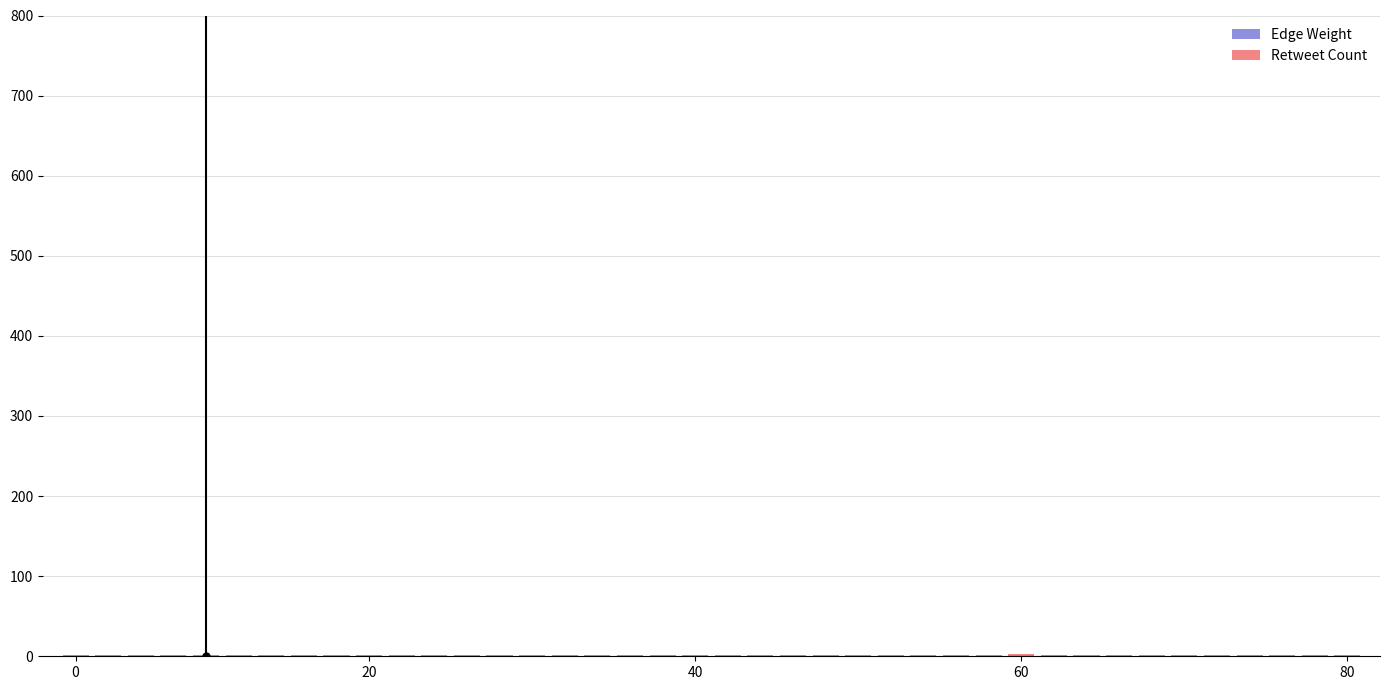

Which series has the largest total across all categories?

Edge Weight